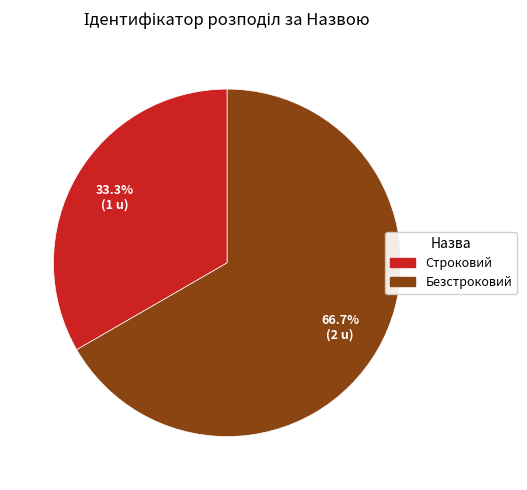

What is the ratio of the value at Безстроковий to the value at Строковий?

2.0